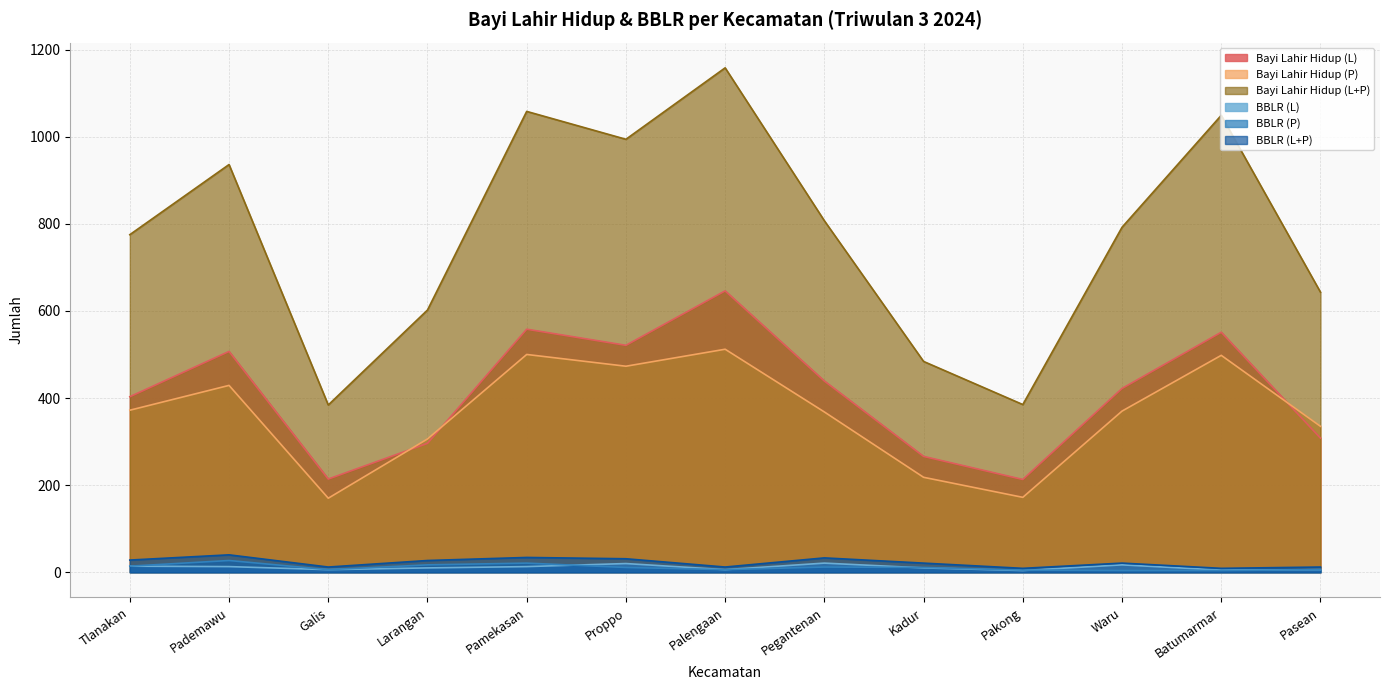

The BBLR (L) series shows 20 at Proppo. True or false?

True